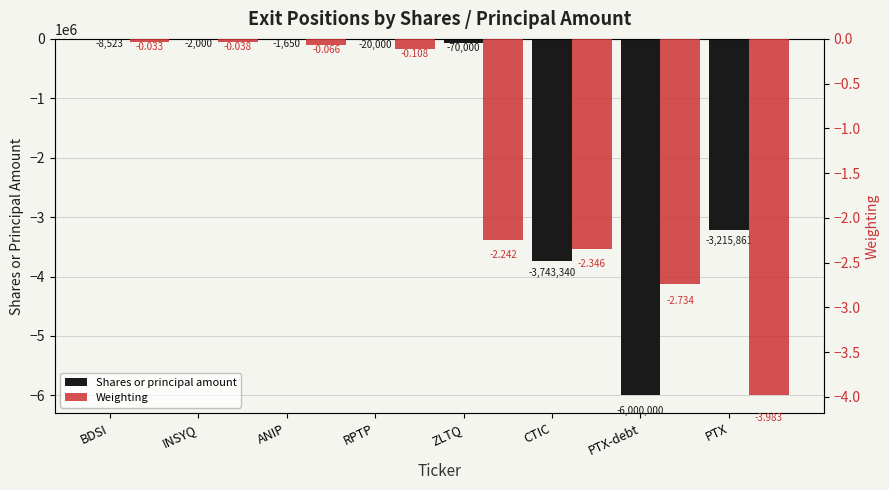

Reading left to right, list all the values displayed in this chart.

Shares or principal amount: -8523.0	-2000.0	-1650.0	-20000.0	-70000.0	-3743340.0	-6000000.0	-3215861.0
Weighting: -0.0	-0.0	-0.1	-0.1	-2.2	-2.3	-2.7	-4.0